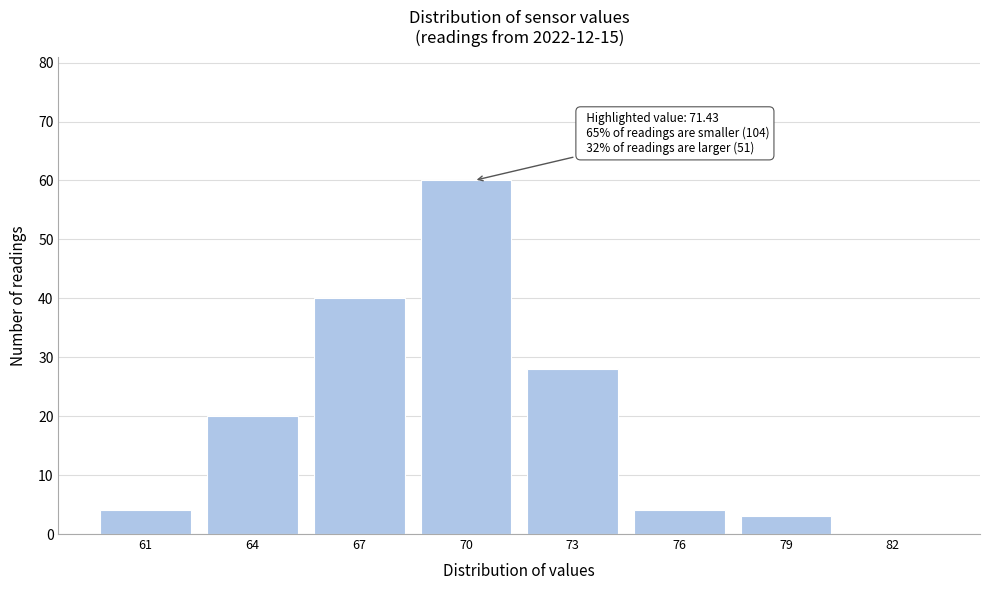

Reading left to right, extract all data points from this chart.

61=4	64=20	67=40	70=60	73=28	76=4	79=3	82=0